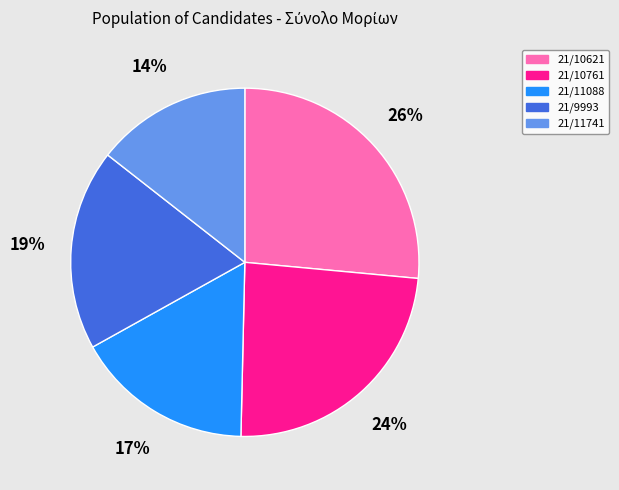

Is there a majority slice in this chart?

No